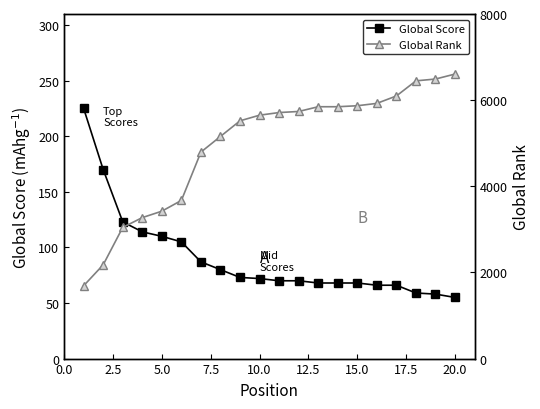

How many series are shown in this chart?

2